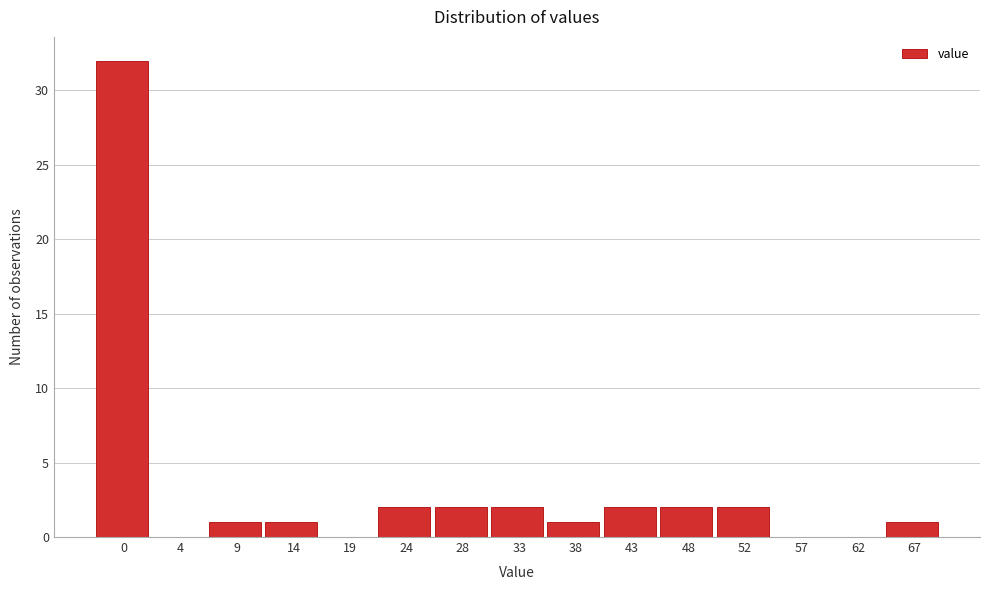

Reading left to right, extract all data points from this chart.

0=32	4=0	9=1	14=1	19=0	24=2	28=2	33=2	38=1	43=2	48=2	52=2	57=0	62=0	67=1